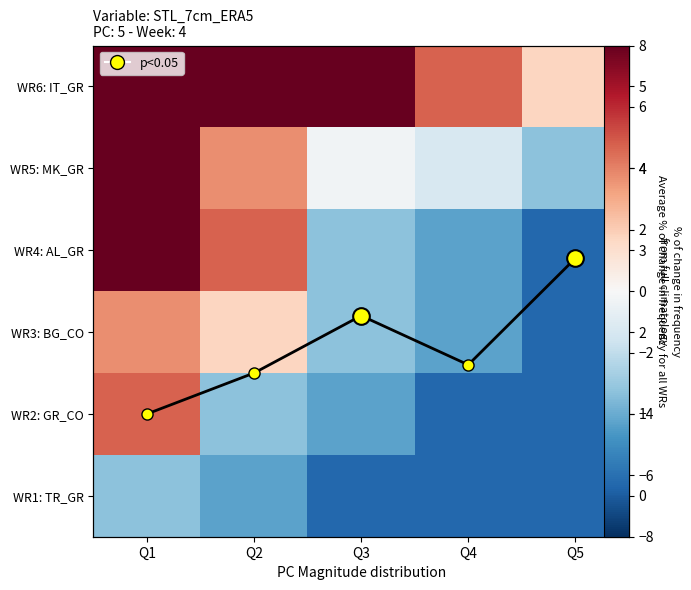

List the series in order of their peak value, highest first.

WR6: IT_GR, WR5: MK_GR, WR4: AL_GR, WR2: GR_CO, WR3: BG_CO, WR1: TR_GR